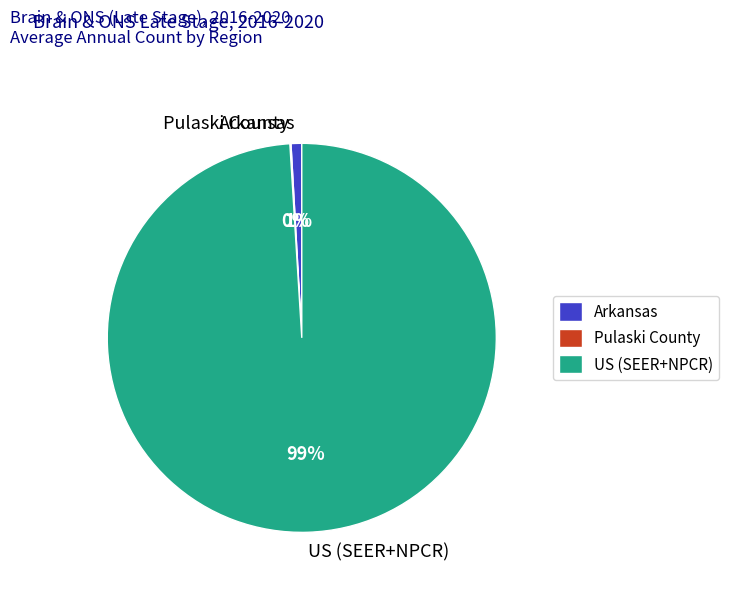

True or false: Arkansas accounts for 1% of the total.

True